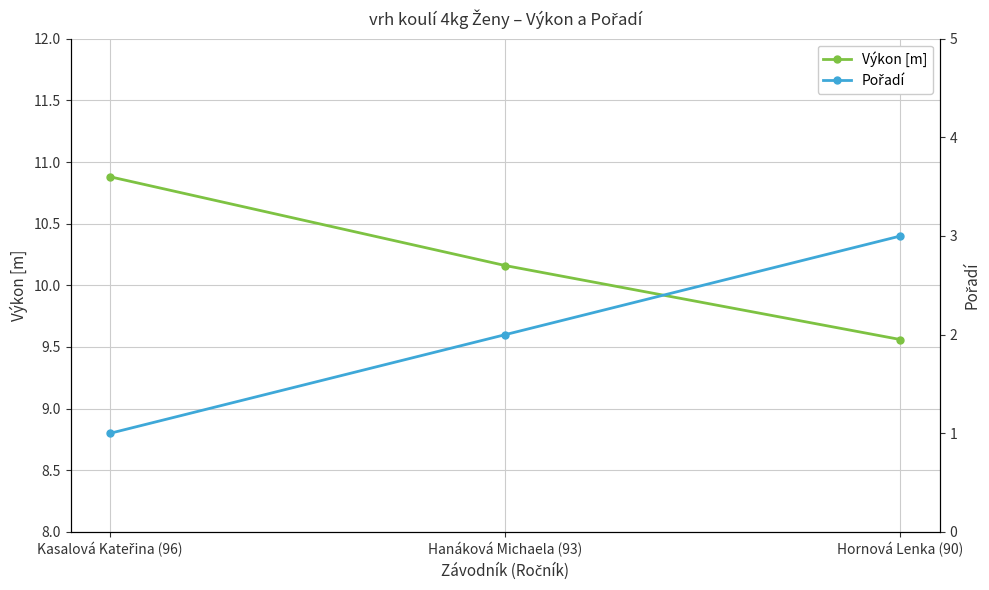

What is the difference between the Výkon [m] values at Kasalová Kateřina (96) and Hornová Lenka (90)?

1.3